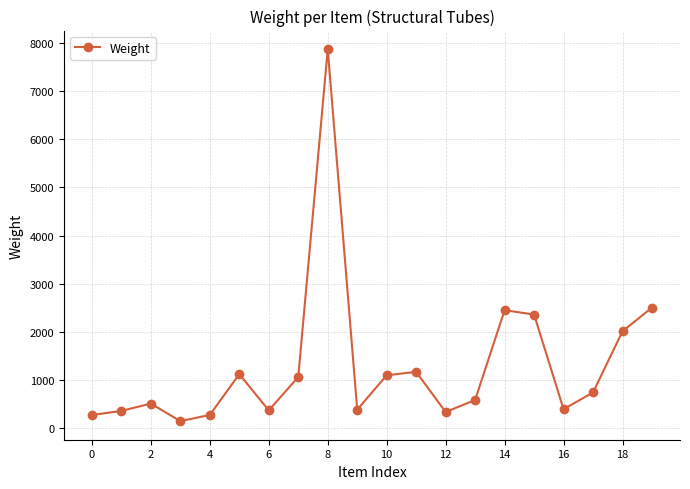

What is the greatest value displayed?

7866.6